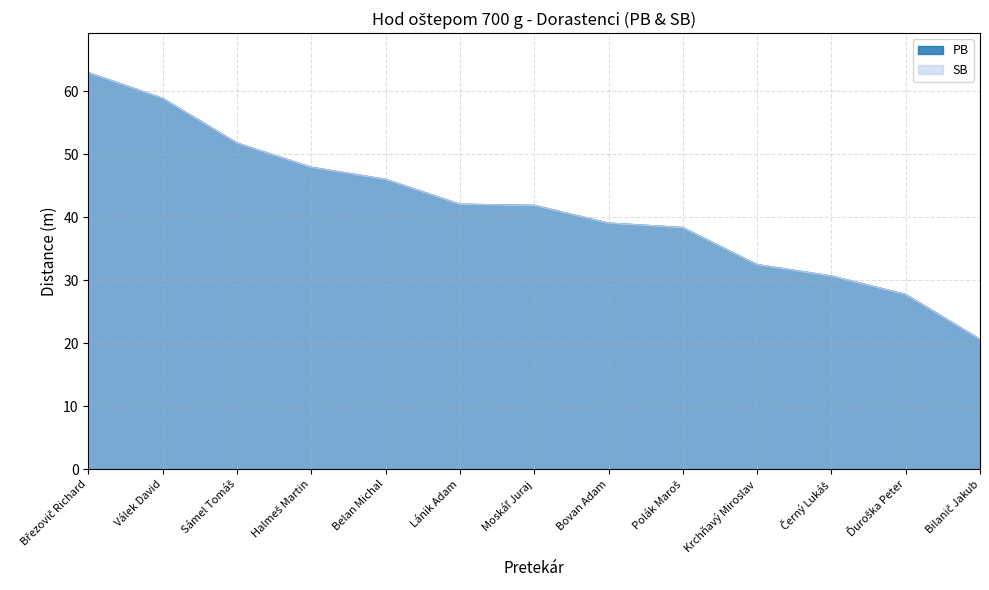

What is the difference between the maximum and minimum values in the PB series?

42.3